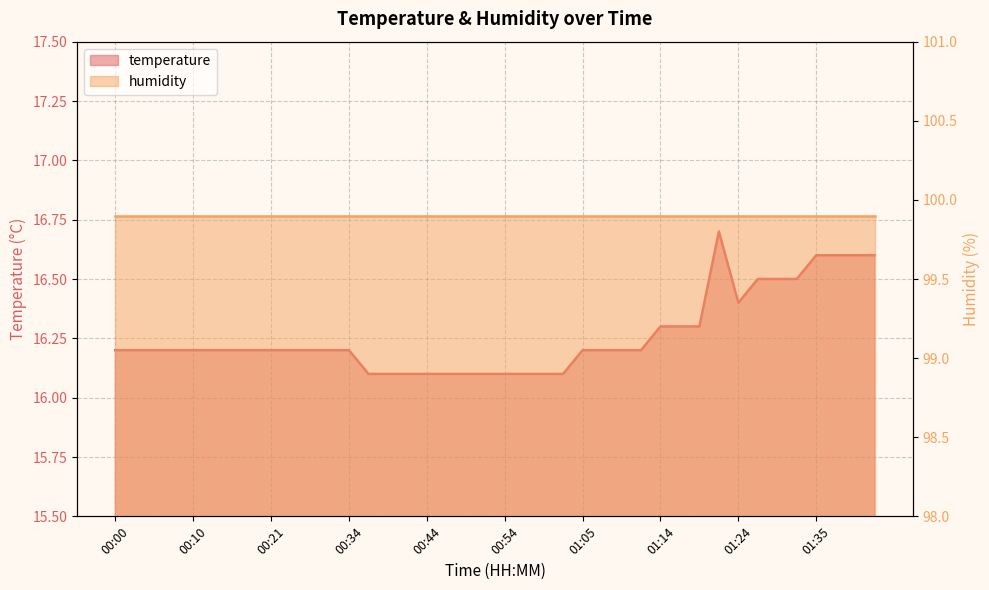

True or false: the data shows 8.7 at 00:15.

False